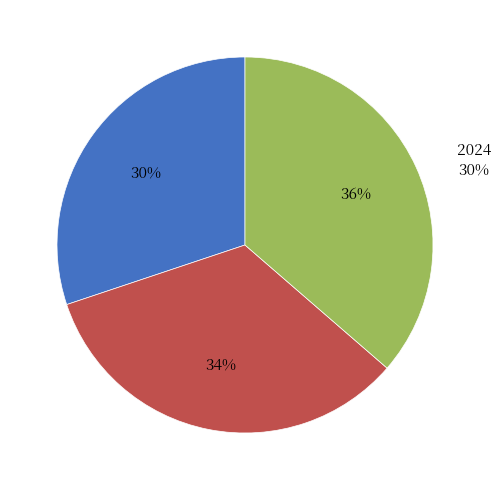

Is it true that 2025 is 28% of the pie?

False